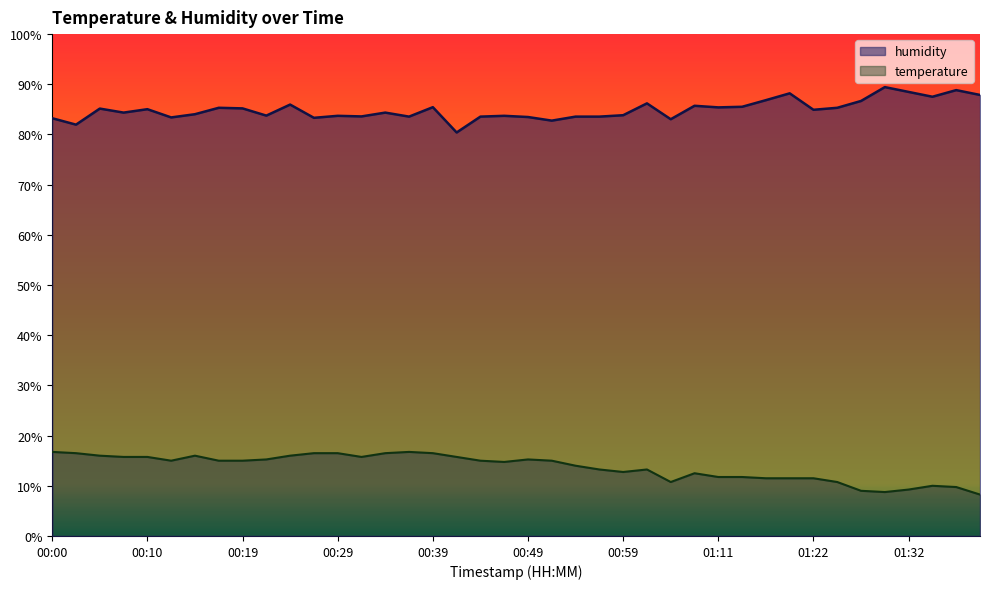

Reading left to right, extract all data points from this chart.

temperature: 00:00=16.8	00:02=16.5	00:05=16.0	00:07=15.7	00:10=15.7	00:12=15.0	00:15=16.0	00:17=15.0	00:19=15.0	00:22=15.2	00:24=16.0	00:27=16.5	00:29=16.5	00:32=15.7	00:34=16.5	00:36=16.8	00:39=16.5	00:41=15.7	00:44=15.0	00:47=14.7	00:49=15.2	00:52=15.0	00:54=14.0	00:56=13.3	00:59=12.7	01:01=13.3	01:06=10.7	01:09=12.5	01:11=11.7	01:14=11.7	01:16=11.5	01:19=11.5	01:22=11.5	01:24=10.7	01:27=9.0	01:29=8.7	01:32=9.2	01:34=10.0	01:36=9.7	01:39=8.2
humidity: 00:00=83.2	00:02=82.0	00:05=85.2	00:07=84.4	00:10=85.0	00:12=83.4	00:15=84.0	00:17=85.3	00:19=85.2	00:22=83.8	00:24=86.0	00:27=83.3	00:29=83.7	00:32=83.6	00:34=84.4	00:36=83.6	00:39=85.4	00:41=80.4	00:44=83.6	00:47=83.7	00:49=83.5	00:52=82.8	00:54=83.6	00:56=83.6	00:59=83.8	01:01=86.2	01:06=83.0	01:09=85.7	01:11=85.4	01:14=85.5	01:16=86.8	01:19=88.2	01:22=84.9	01:24=85.3	01:27=86.7	01:29=89.4	01:32=88.5	01:34=87.5	01:36=88.8	01:39=87.9